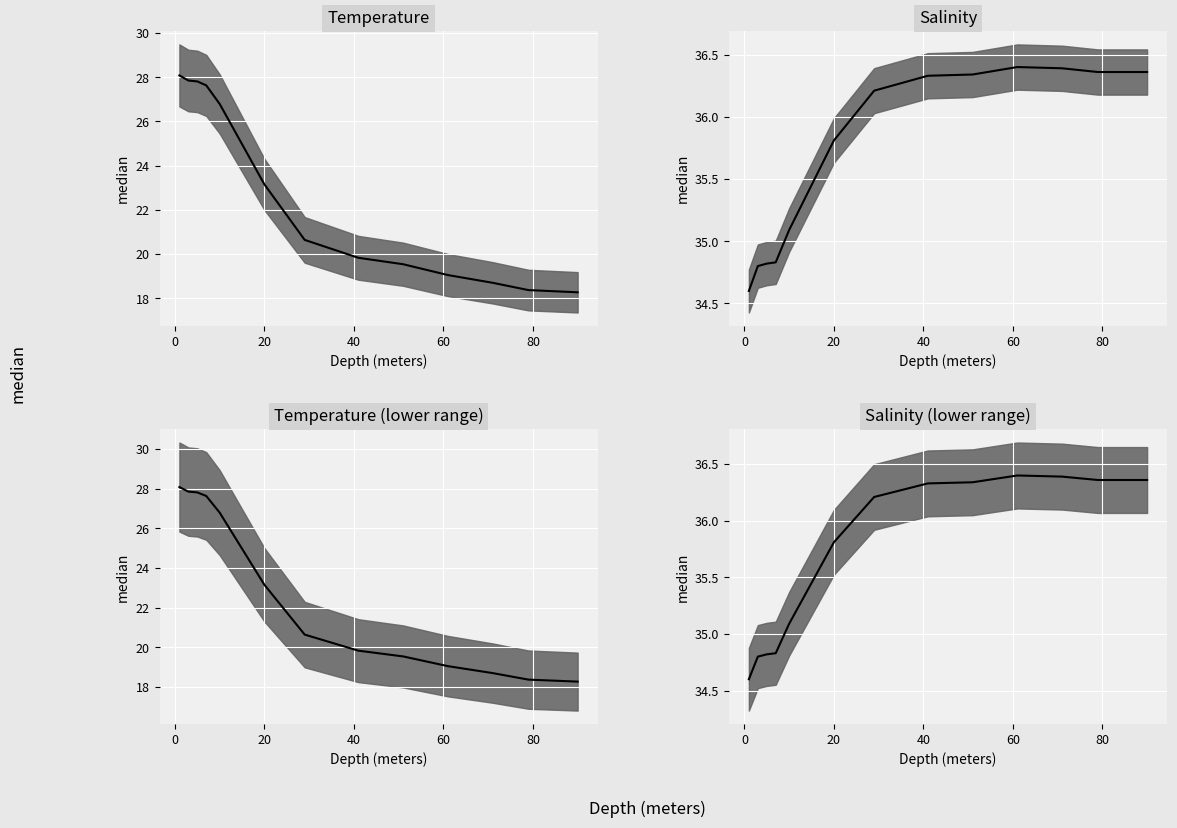

True or false: Temperature median and Salinity median intersect in this chart.

False